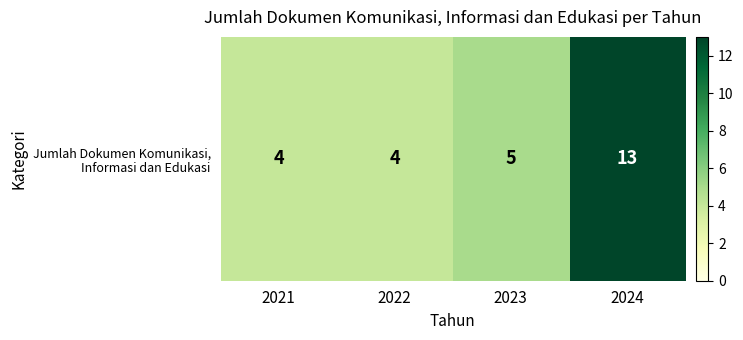

The chart shows a value of 4 at 2021. True or false?

True